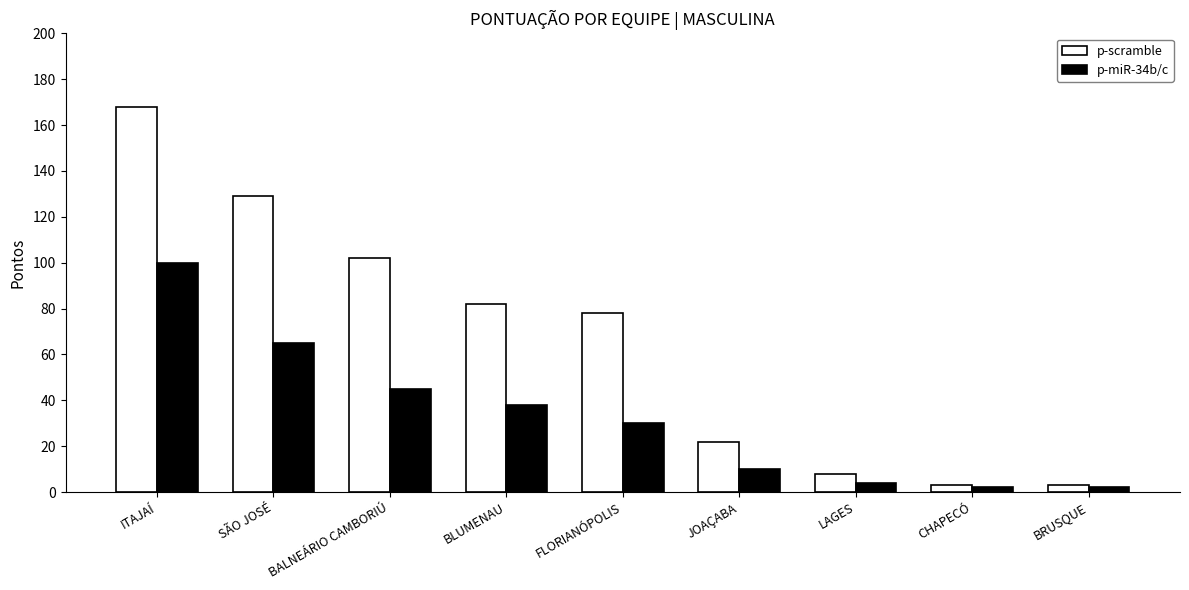

Is it true that p-miR-34b/c equals 45 at BALNEÁRIO CAMBORIÚ?

True